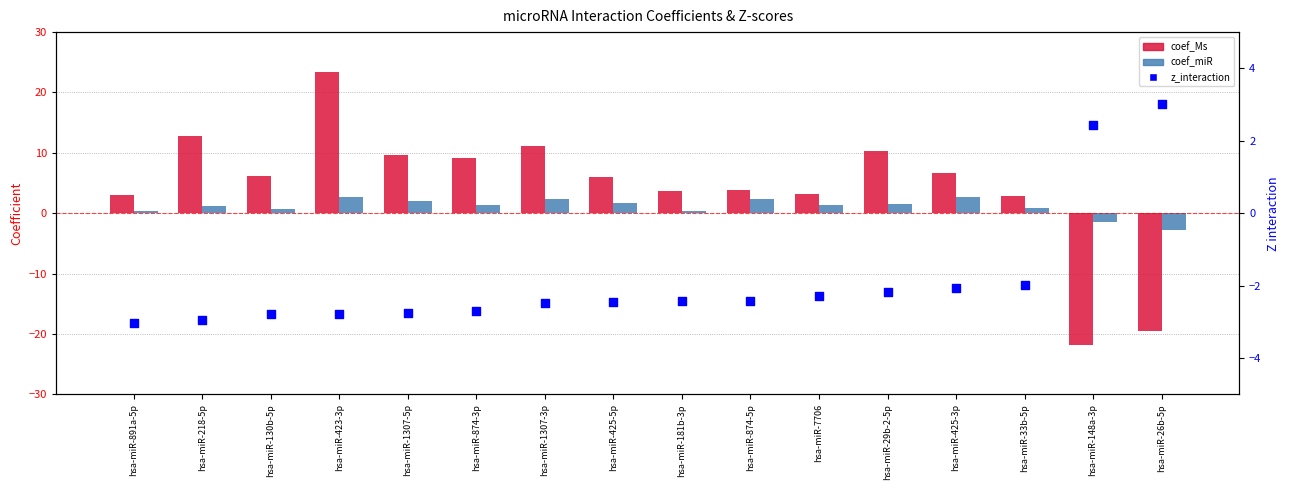

What is the total value across all series at hsa-miR-874-5p?

3.8